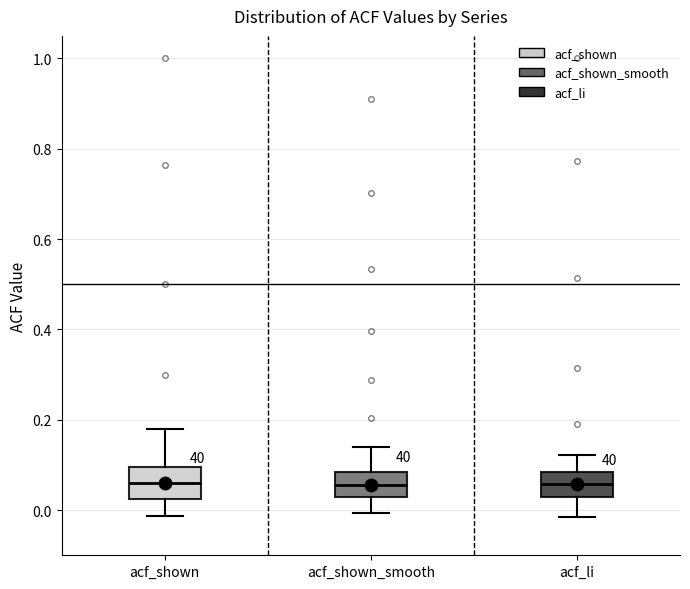

Where does the lower whisker of the box for acf_shown end on the y-axis? The values are not printed on the chart, so give them approximately, as read against the axis.

-0.02